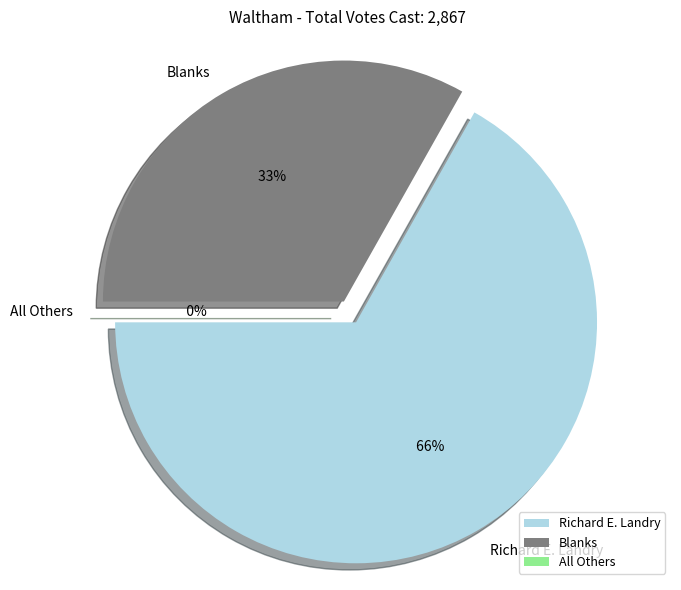

Which category accounts for the majority?

Richard E. Landry